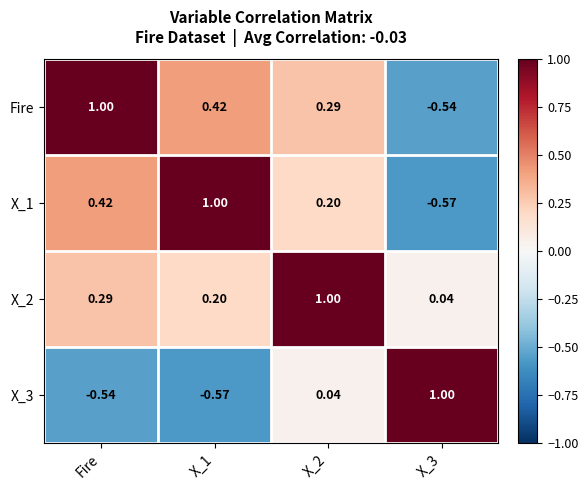

Reading left to right, transcribe all the data shown in this chart.

Fire: Fire=1.0	X_1=0.4	X_2=0.3	X_3=-0.5
X_1: Fire=0.4	X_1=1.0	X_2=0.2	X_3=-0.6
X_2: Fire=0.3	X_1=0.2	X_2=1.0	X_3=0.0
X_3: Fire=-0.5	X_1=-0.6	X_2=0.0	X_3=1.0